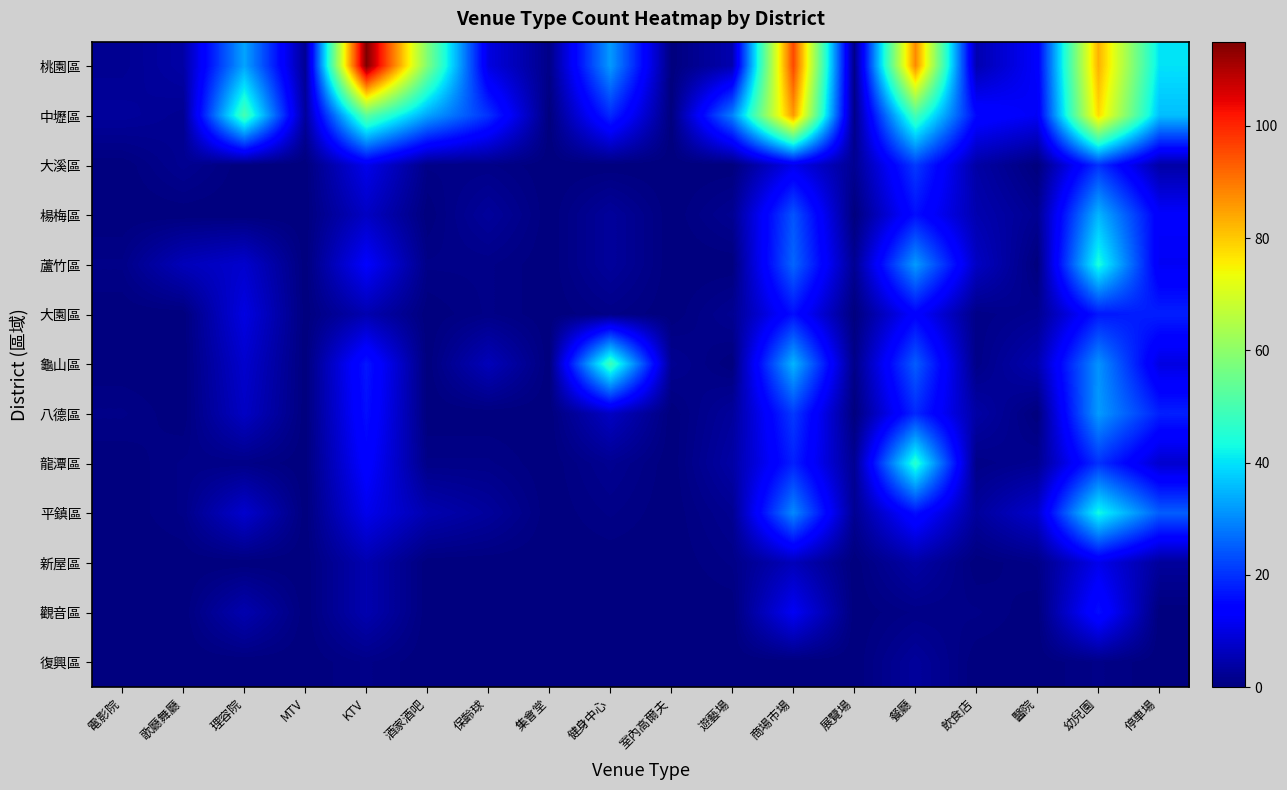

Rank the series at 飲食店 from lowest to highest value.

新屋區, 復興區, 大園區, 龜山區, 龍潭區, 觀音區, 平鎮區, 大溪區, 八德區, 桃園區, 楊梅區, 蘆竹區, 中壢區